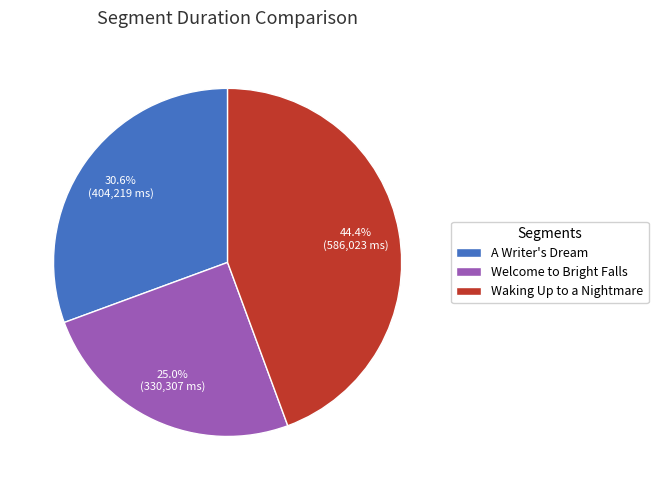

Rank the categories by value from lowest to highest.

Welcome to Bright Falls, A Writer's Dream, Waking Up to a Nightmare